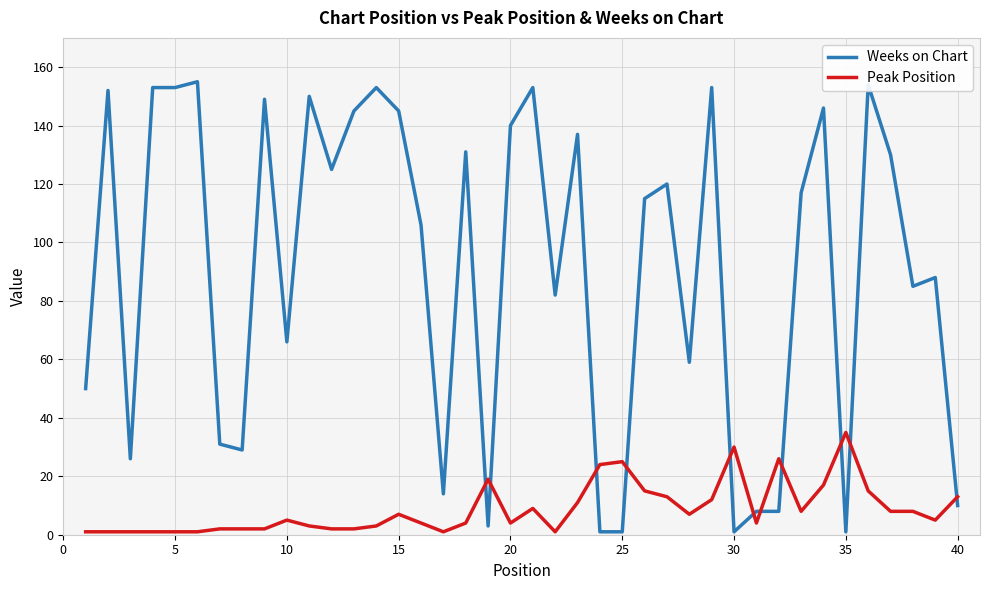

How many intersections are there between Weeks on Chart and Peak Position?

11